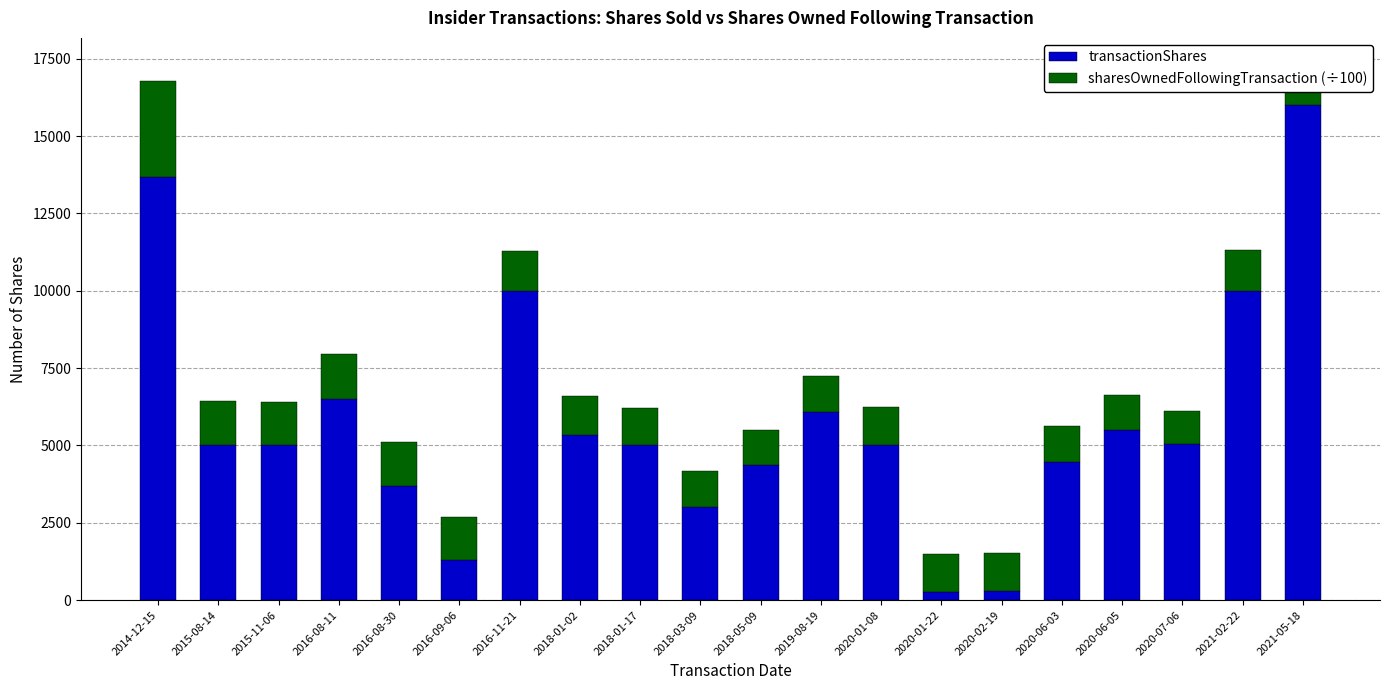

The value of transactionShares at 2018-01-02 is 1351.5. True or false?

False